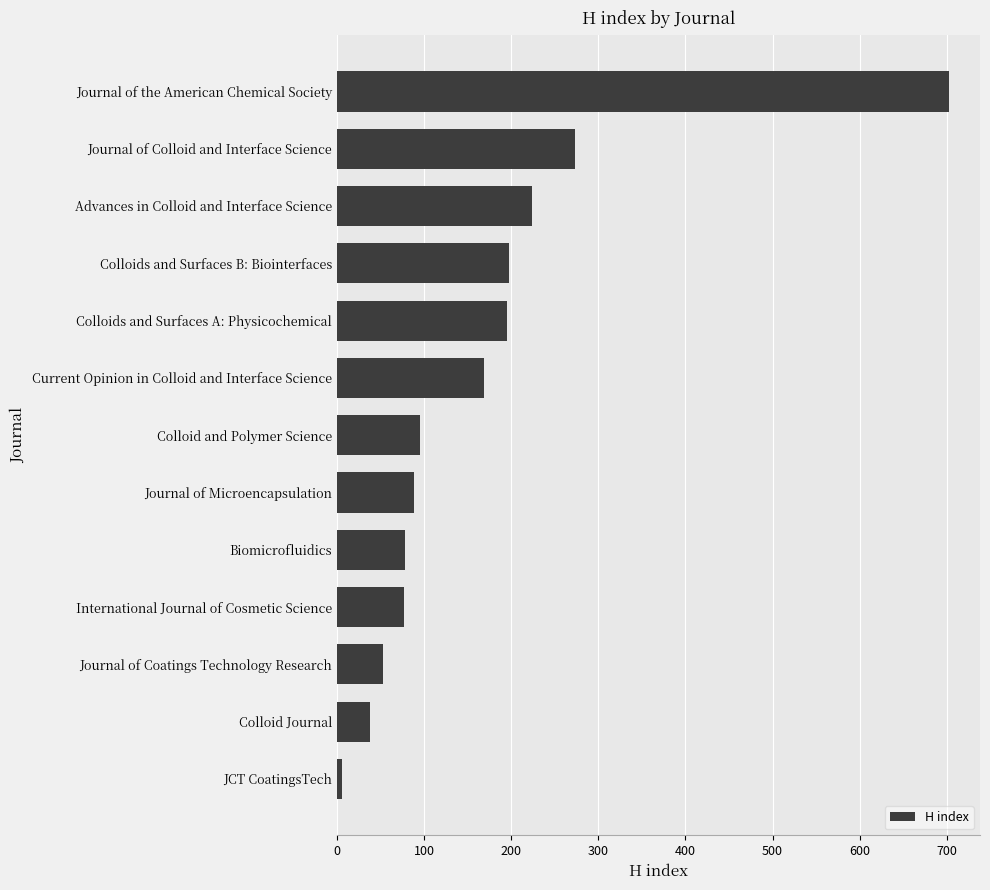

Which has a higher value, Journal of Coatings Technology Research or Colloids and Surfaces B: Biointerfaces?

Colloids and Surfaces B: Biointerfaces